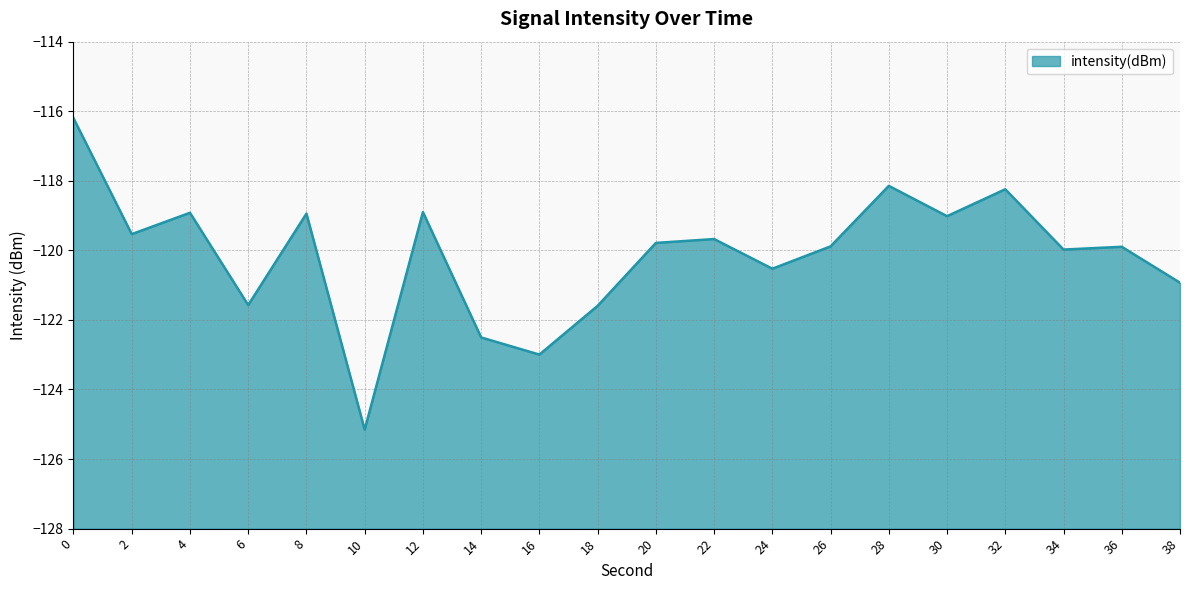

How many distinct data groups are displayed?

1